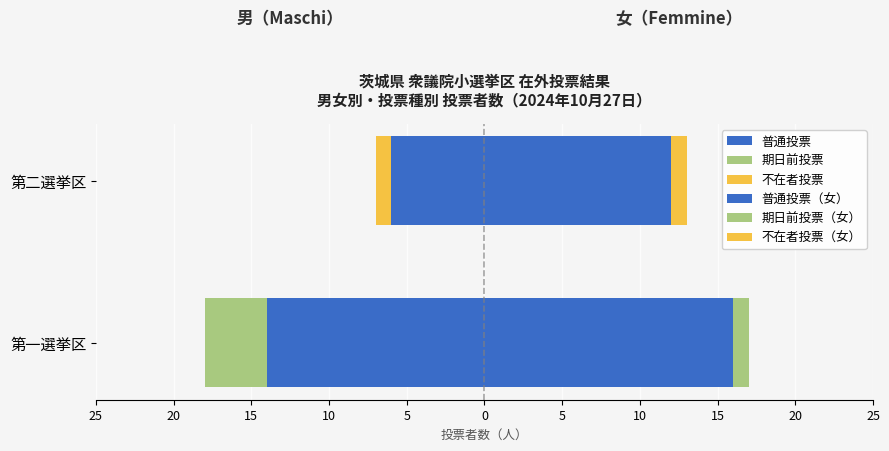

What is the value of the 不在者投票（女） bar at the 2nd from the left?

1